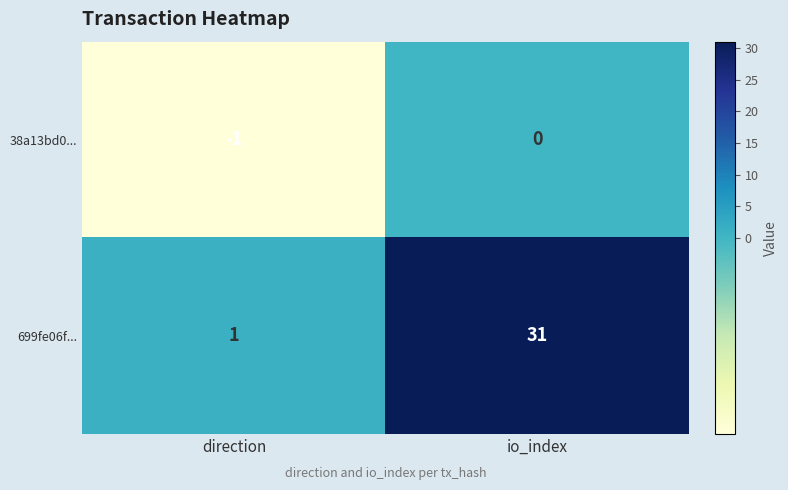

Which series has the largest total across all categories?

699fe06f...